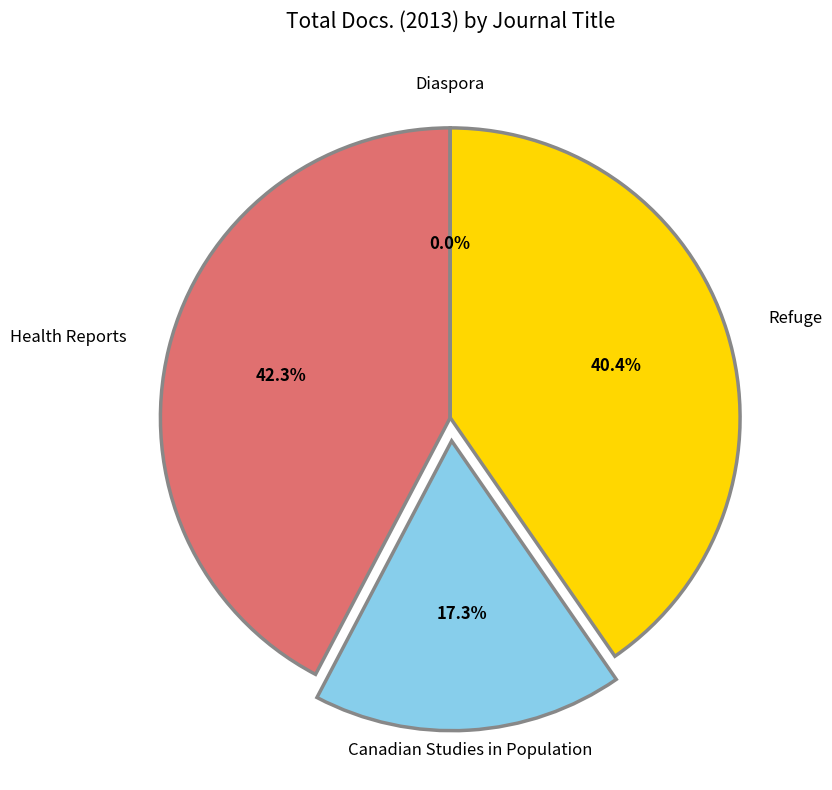

Count the number of slices in the pie.

4